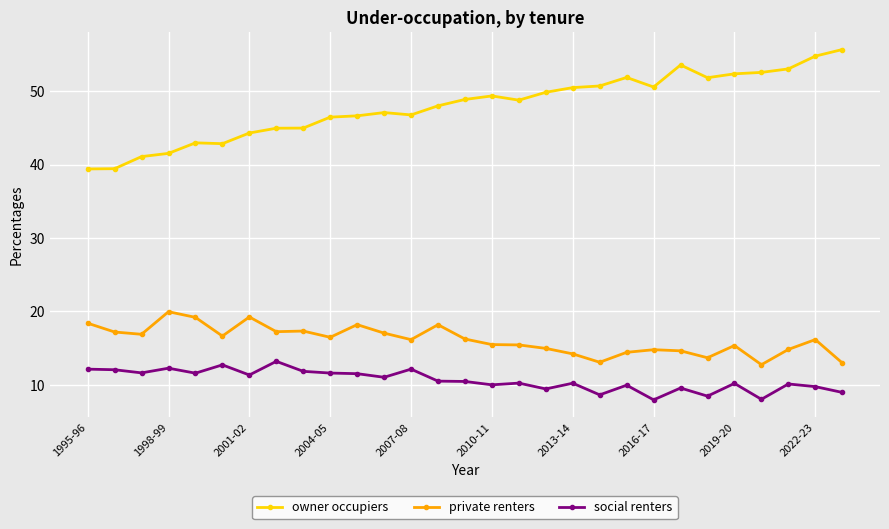

True or false: owner occupiers and social renters intersect in this chart.

False